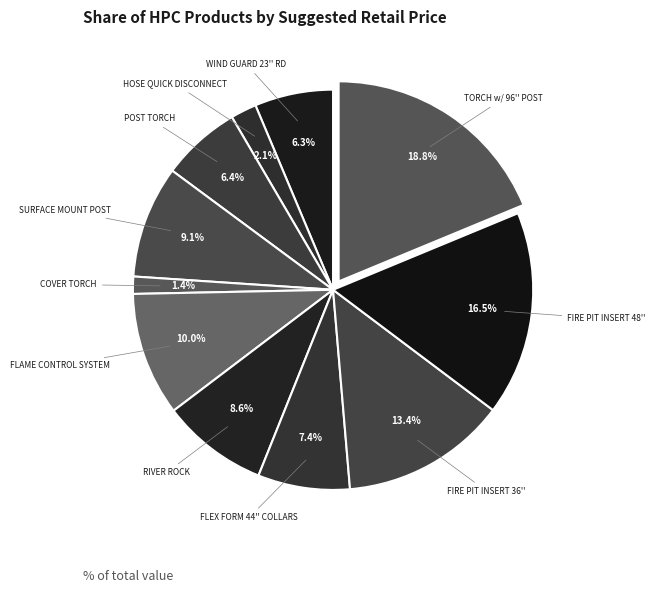

How many segments does this pie chart have?

11